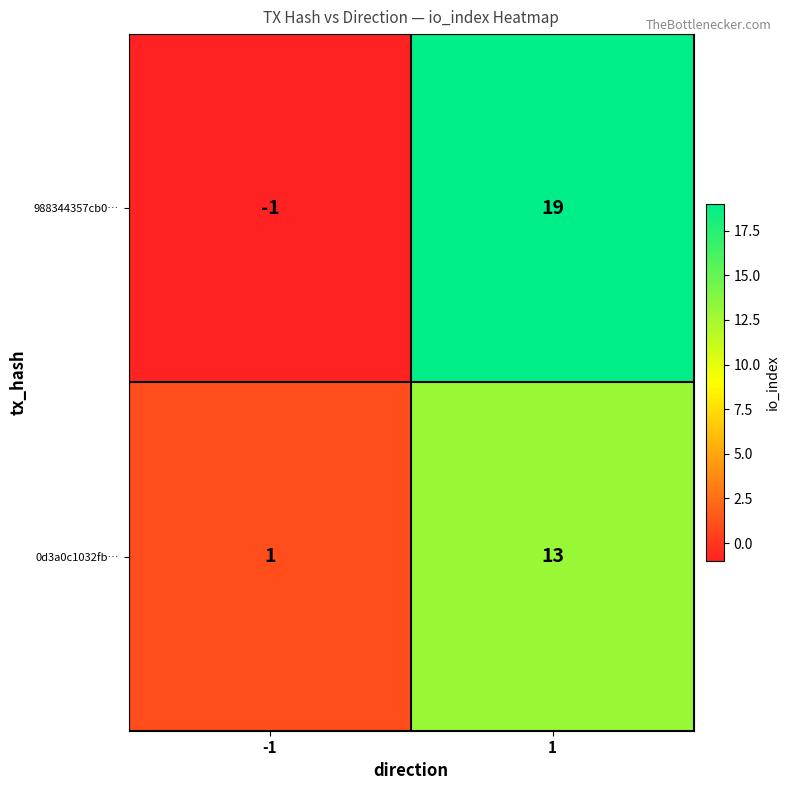

What is the maximum value for 0d3a0c1032fb…?

13